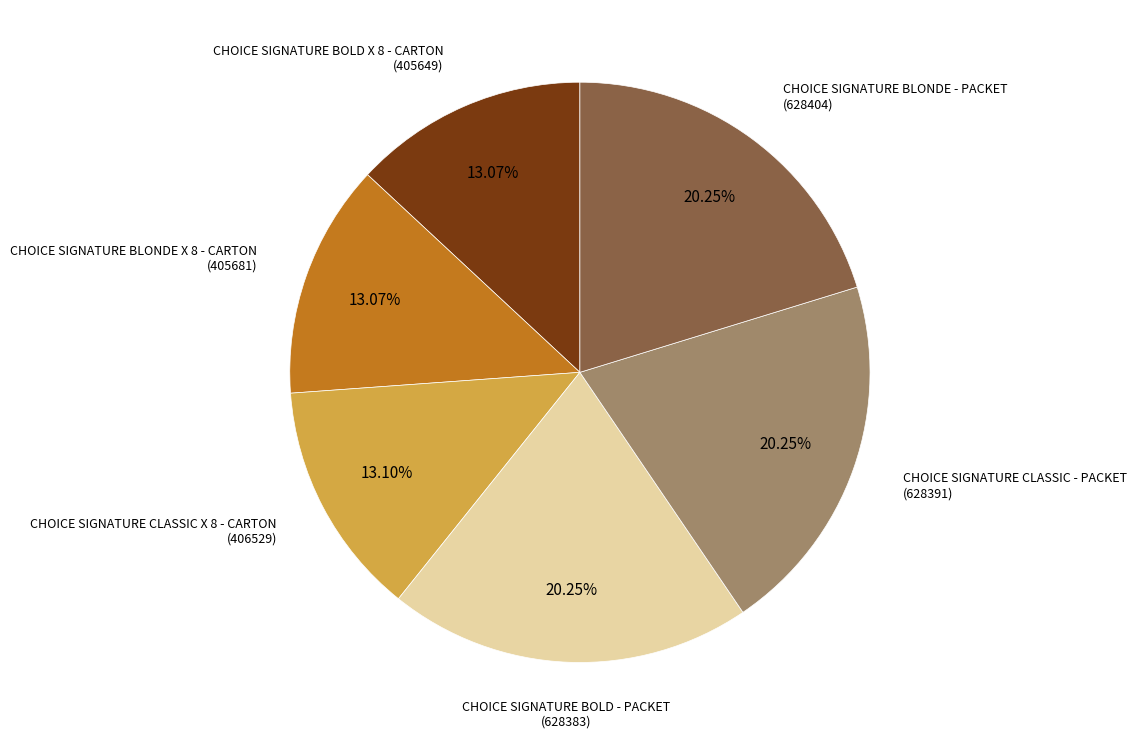

Approximately how many times larger is the value at CHOICE SIGNATURE BOLD - PACKET compared to CHOICE SIGNATURE BLONDE X 8 - CARTON?

1.5